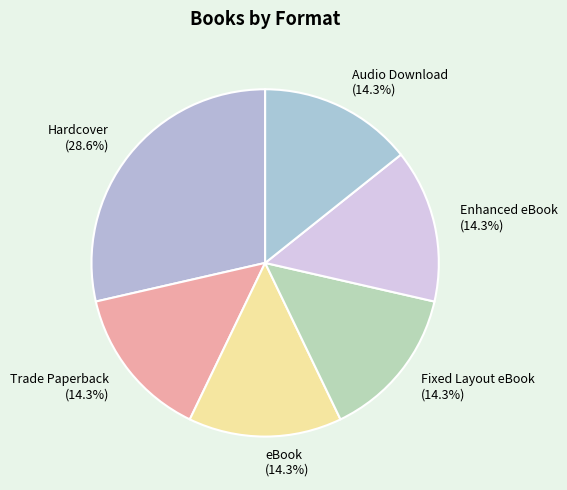

How many slices are in this pie chart?

6